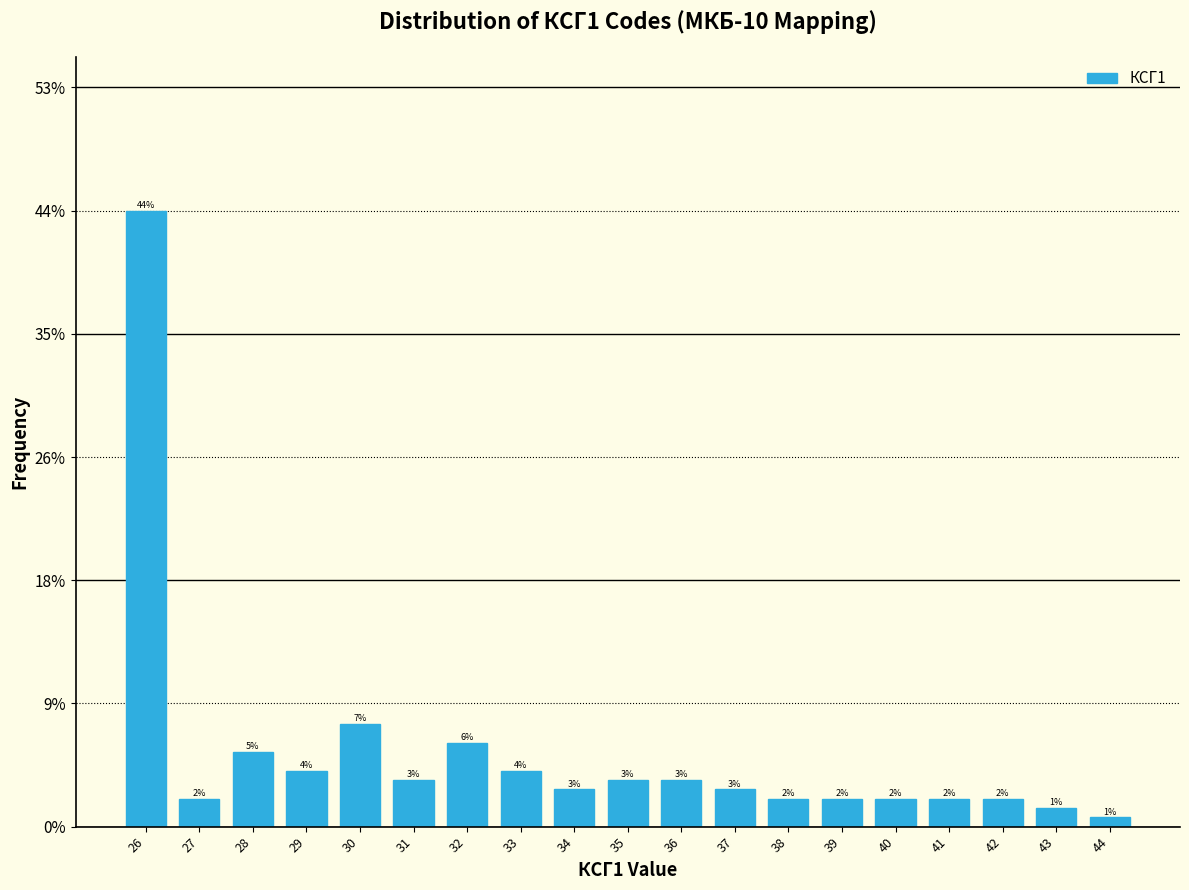

What is the sum of the values at 38 and 39?

4.0